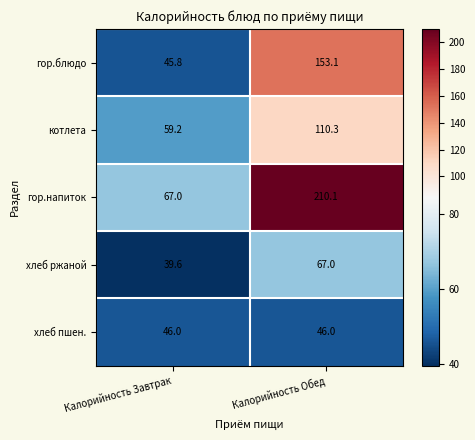

Reading right to left, what are all the values shown in this chart?

гор.блюдо: 153.1	45.8
котлета: 110.3	59.2
гор.напиток: 210.1	67.0
хлеб ржаной: 67.0	39.6
хлеб пшен.: 46.0	46.0